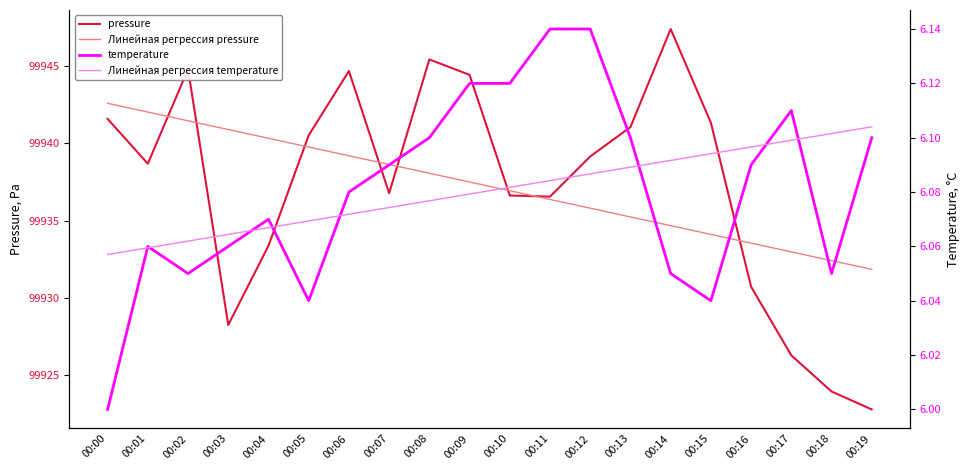

How many lines are shown in the chart?

4